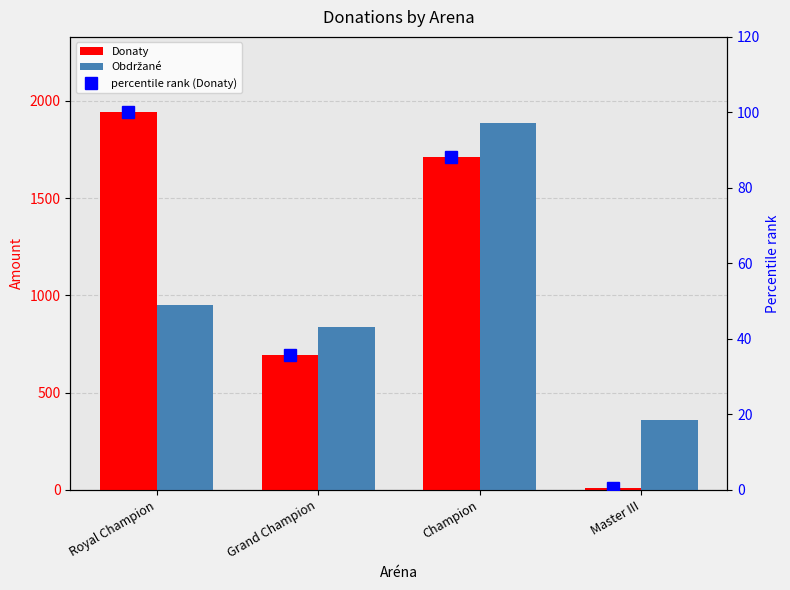

Which category has the highest value across all series?

Royal Champion